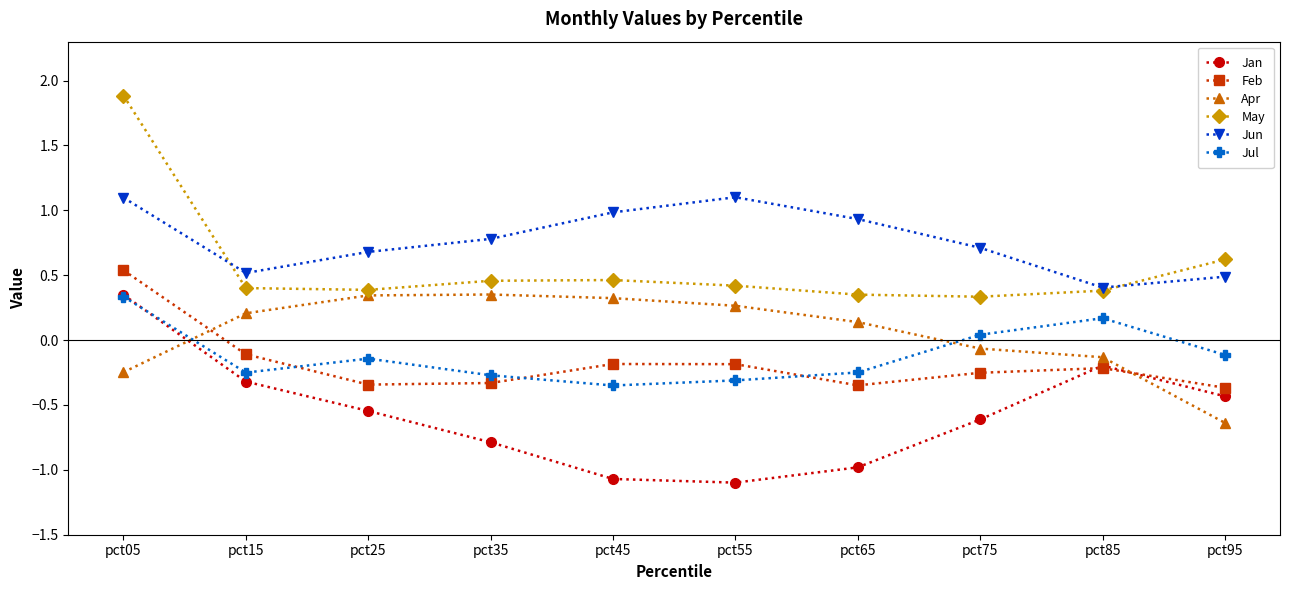

What is the difference between the highest and lowest values at pct85?

0.6